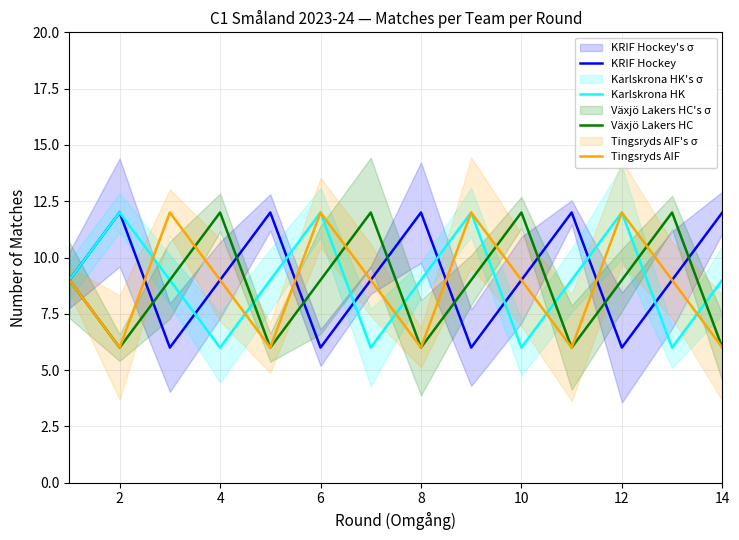

True or false: Växjö Lakers HC has a value of 4 at 14.

False